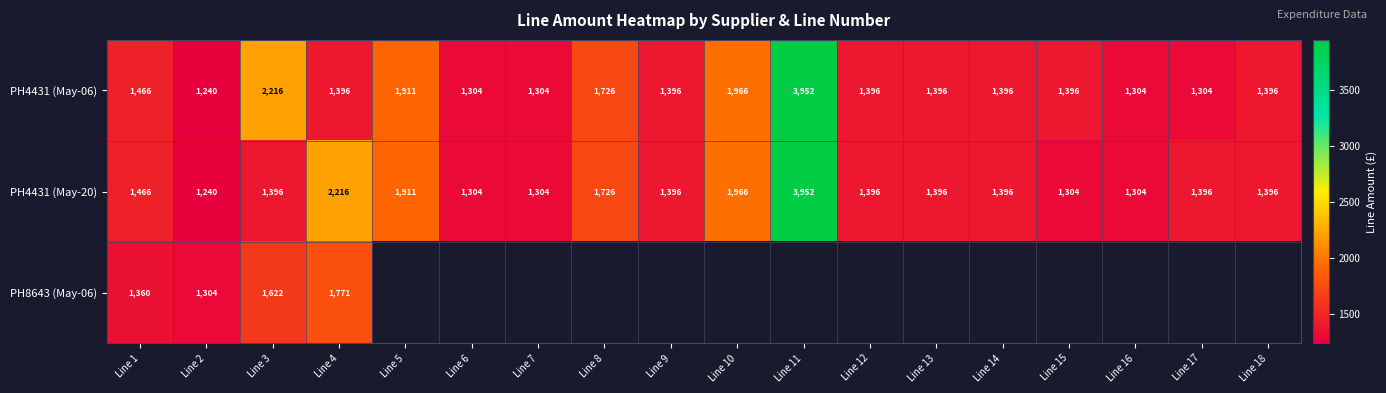

What is the total value across all series at Line 2?

3784.0